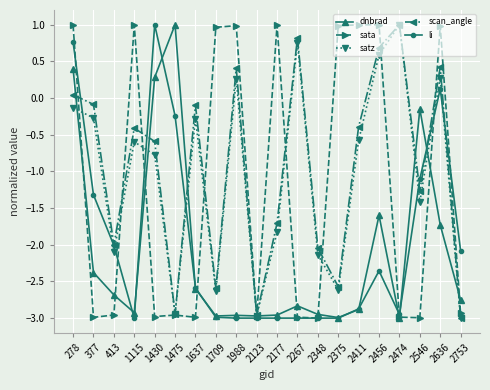

Is the value of dnbrad at 1430 greater than the value of sata at 278?

No